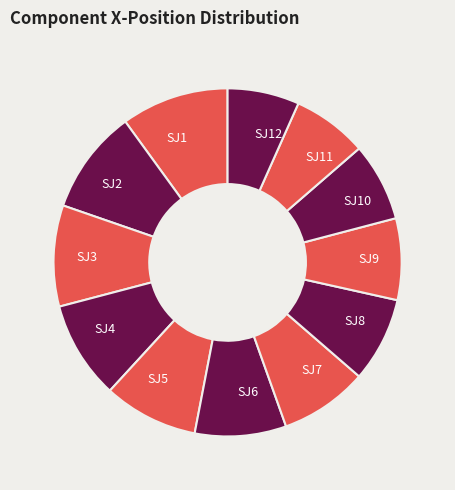

Between SJ6 and SJ3, which is larger?

SJ3